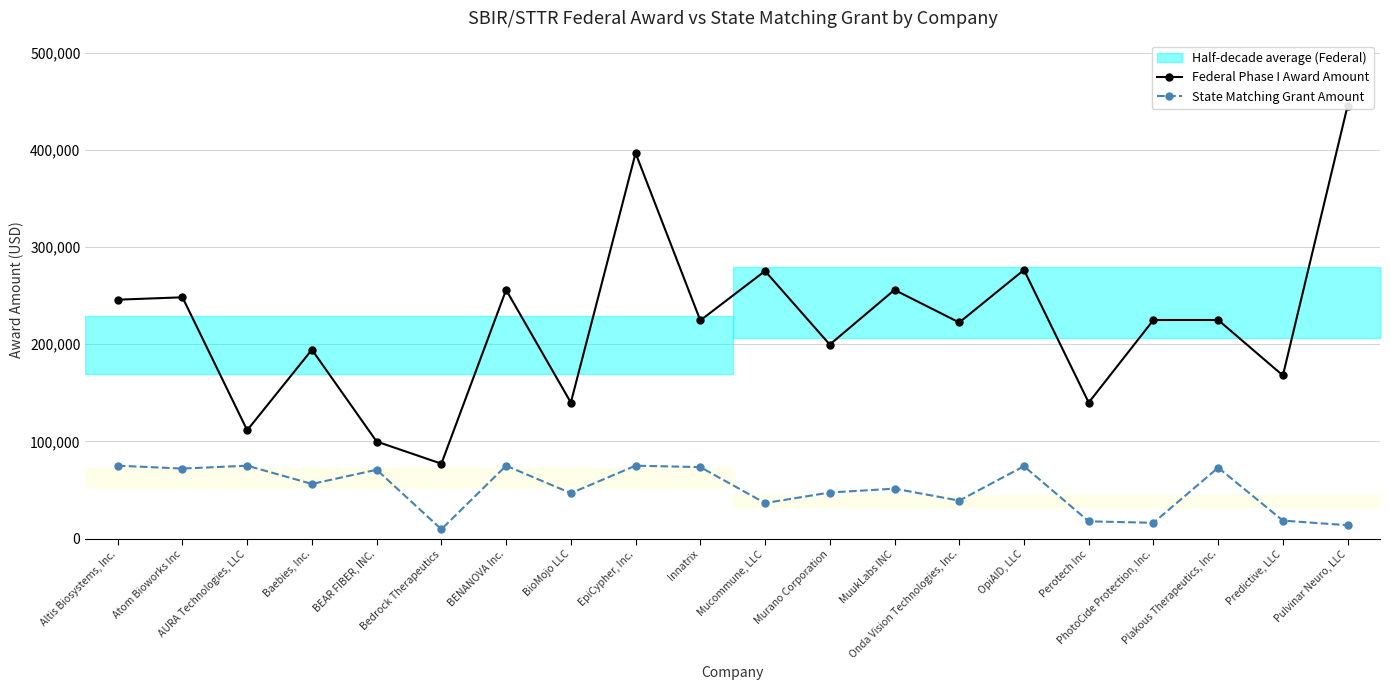

At which category is the sum across all series the highest?

EpiCypher, Inc.